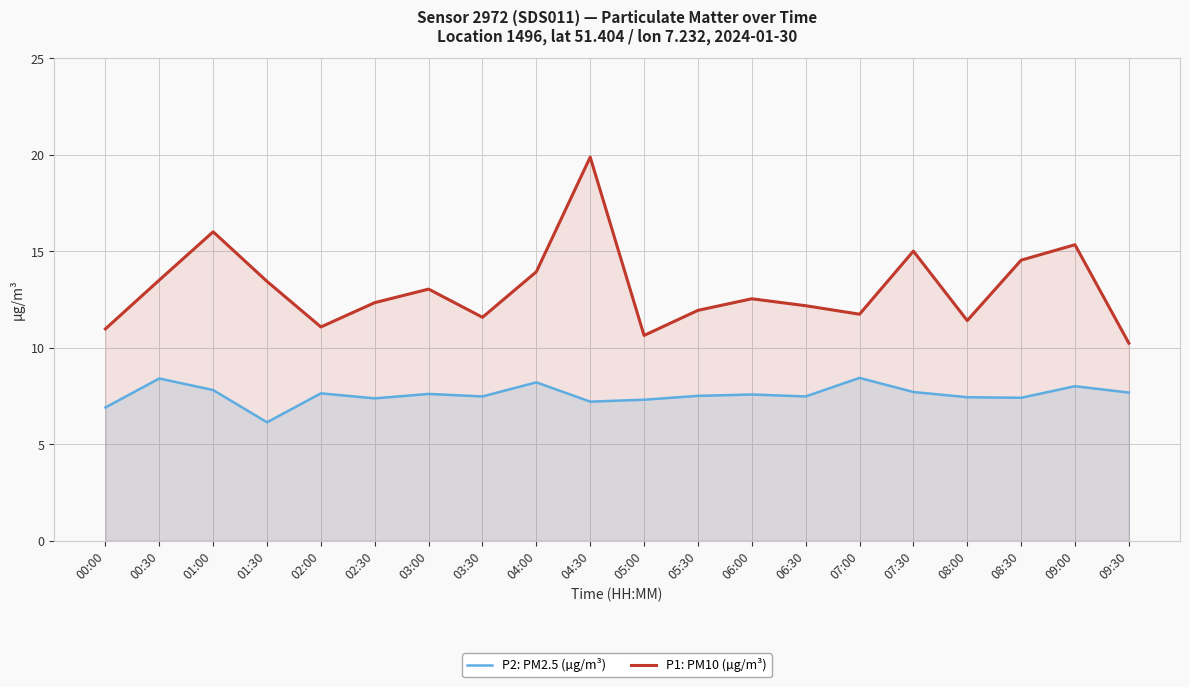

What is the total value across all series at 09:00?

23.3